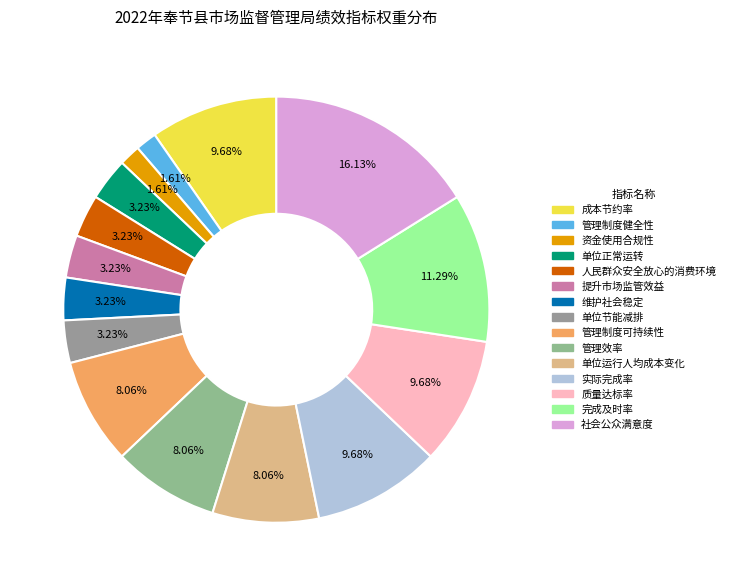

Does 单位节能减排 represent more than half of the total?

No